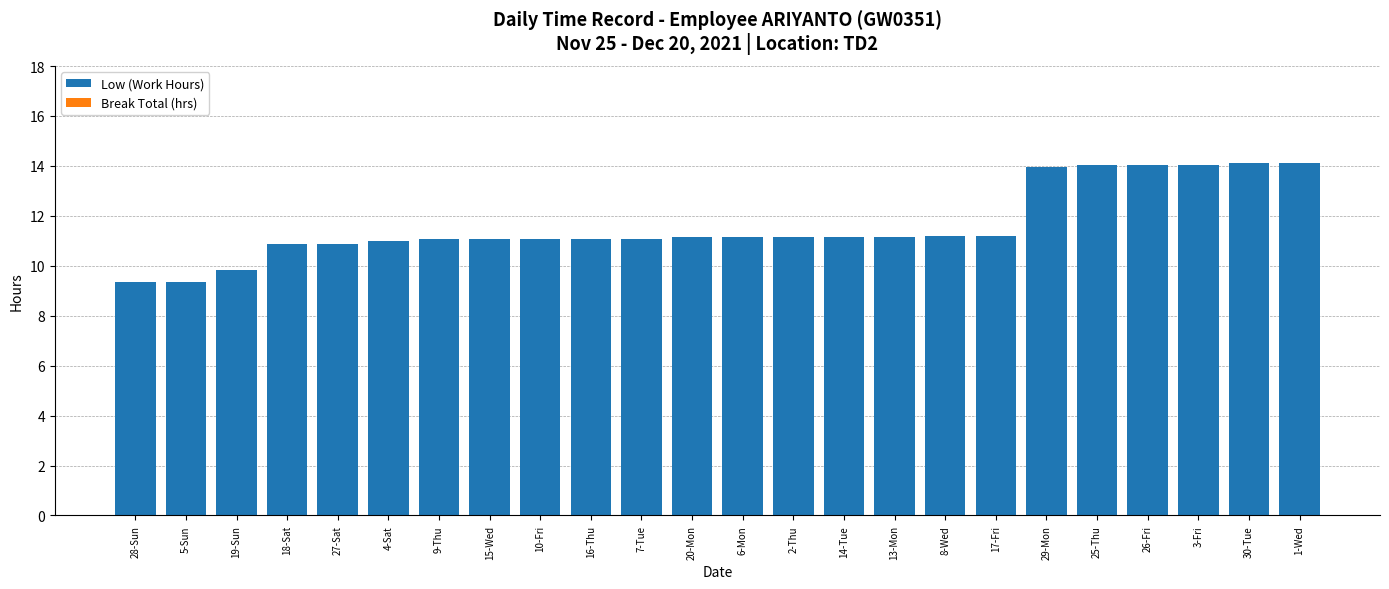

The chart shows a value of 11.1 at 16-Thu. True or false?

True